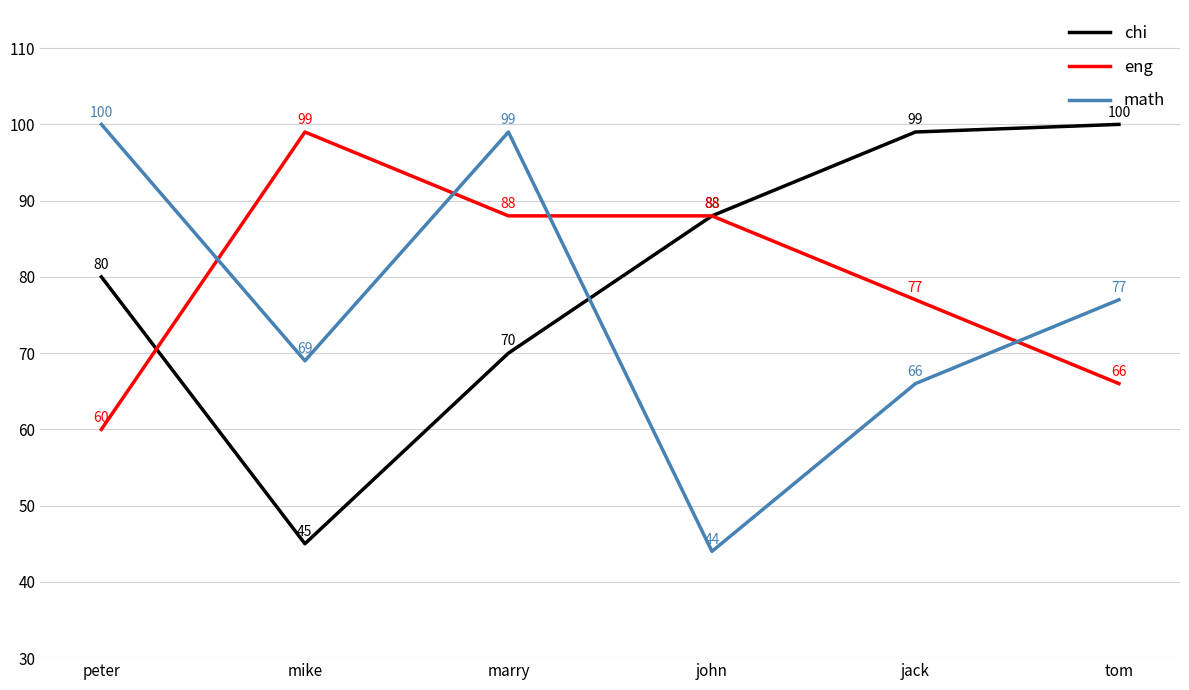

What is the average value of the chi series?

80